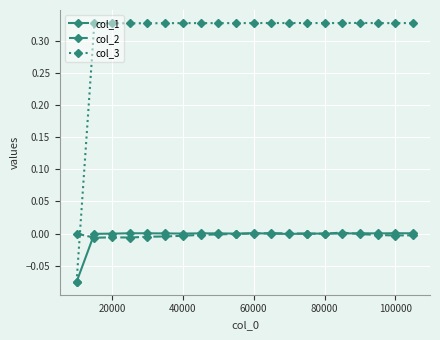

How many values in the col_3 series are below 0?

1